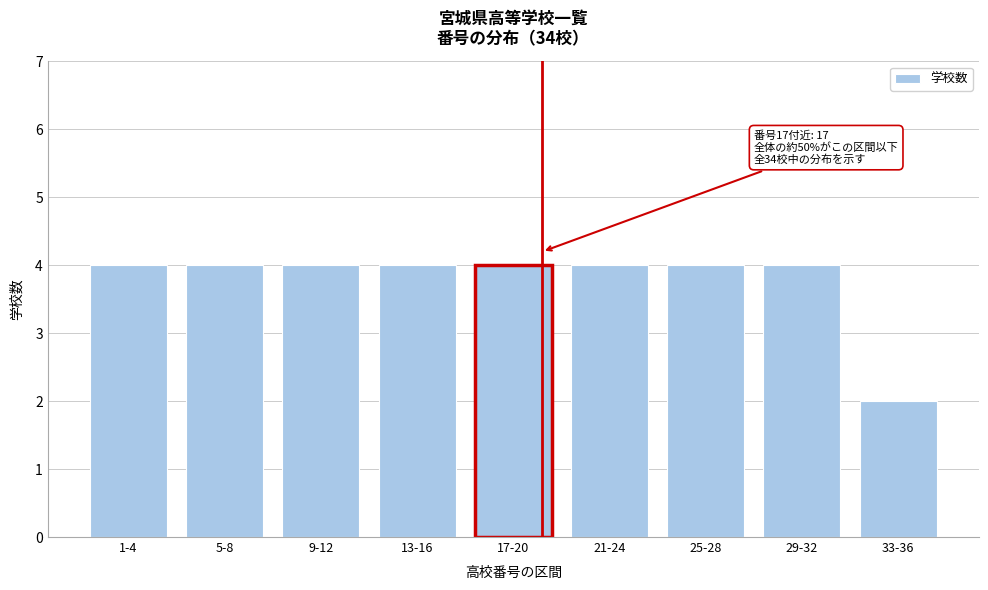

Reading right to left, what are all the values shown in this chart?

2	4	4	4	4	4	4	4	4